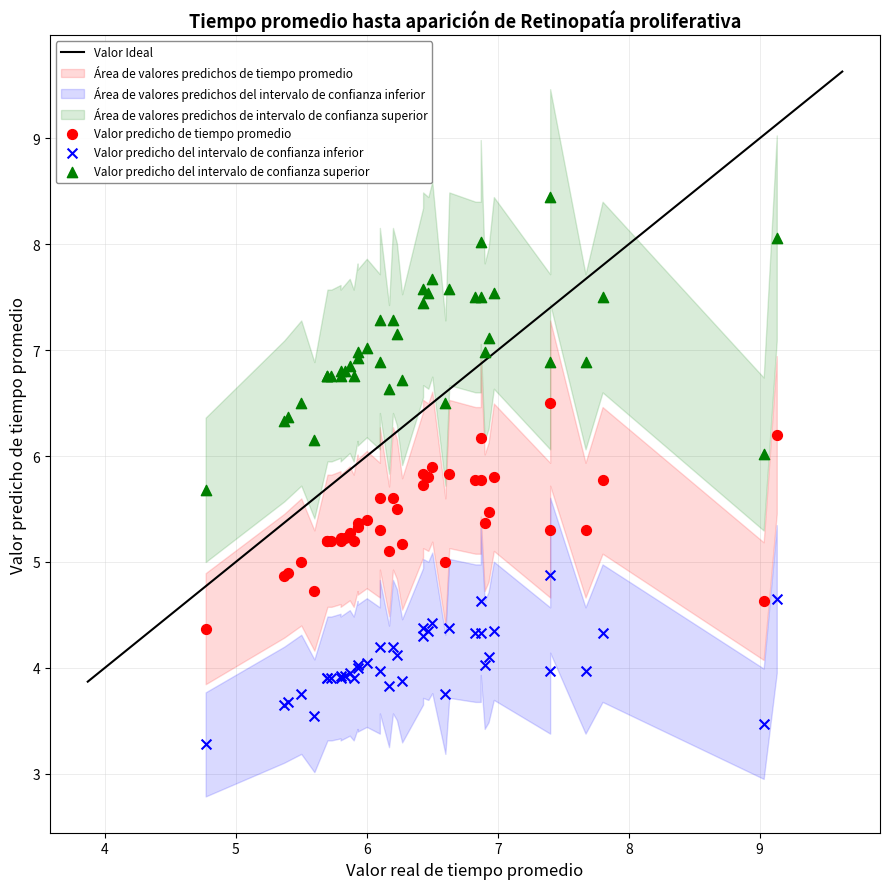

Which series contains the highest Y value?

Valor predicho del intervalo de confianza superior